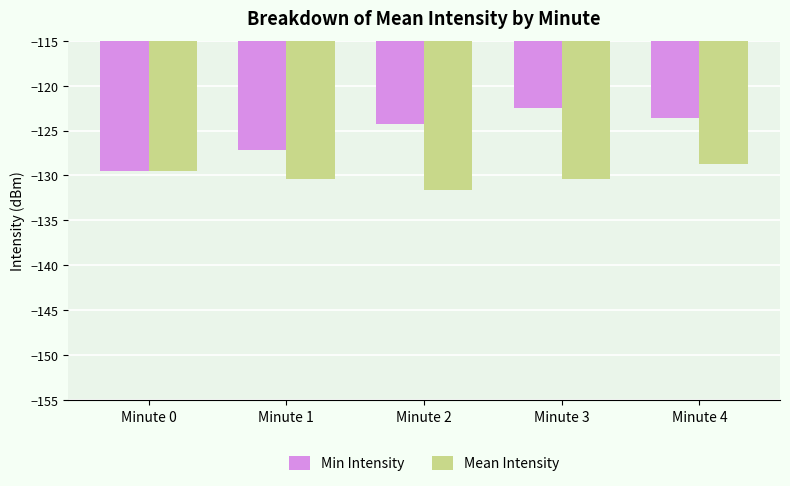

What is the average value of the Min Intensity series?

-125.4